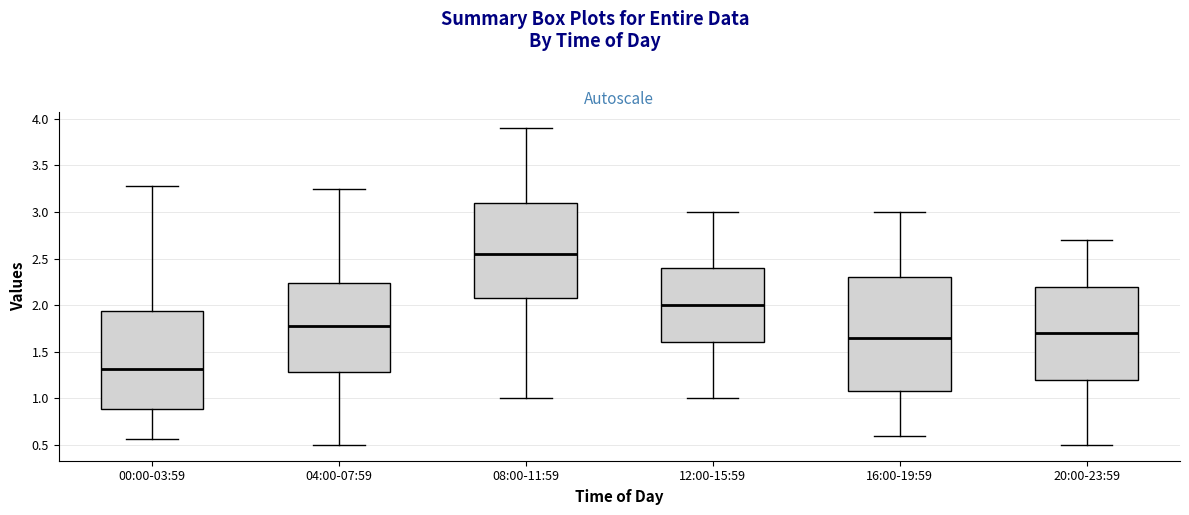

Reading left to right, read every box against the y-axis: the position of its median line, the range the box covers, and the ends of its whiskers. The values are not printed on the chart, so give them approximately, as read against the axis.

00:00-03:59: median 1.30, box 0.90 to 1.95, whiskers 0.55 to 3.30
04:00-07:59: median 1.80, box 1.30 to 2.25, whiskers 0.50 to 3.25
08:00-11:59: median 2.55, box 2.10 to 3.10, whiskers 1.00 to 3.90
12:00-15:59: median 2.00, box 1.60 to 2.40, whiskers 1.00 to 3.00
16:00-19:59: median 1.65, box 1.10 to 2.30, whiskers 0.60 to 3.00
20:00-23:59: median 1.70, box 1.20 to 2.20, whiskers 0.50 to 2.70